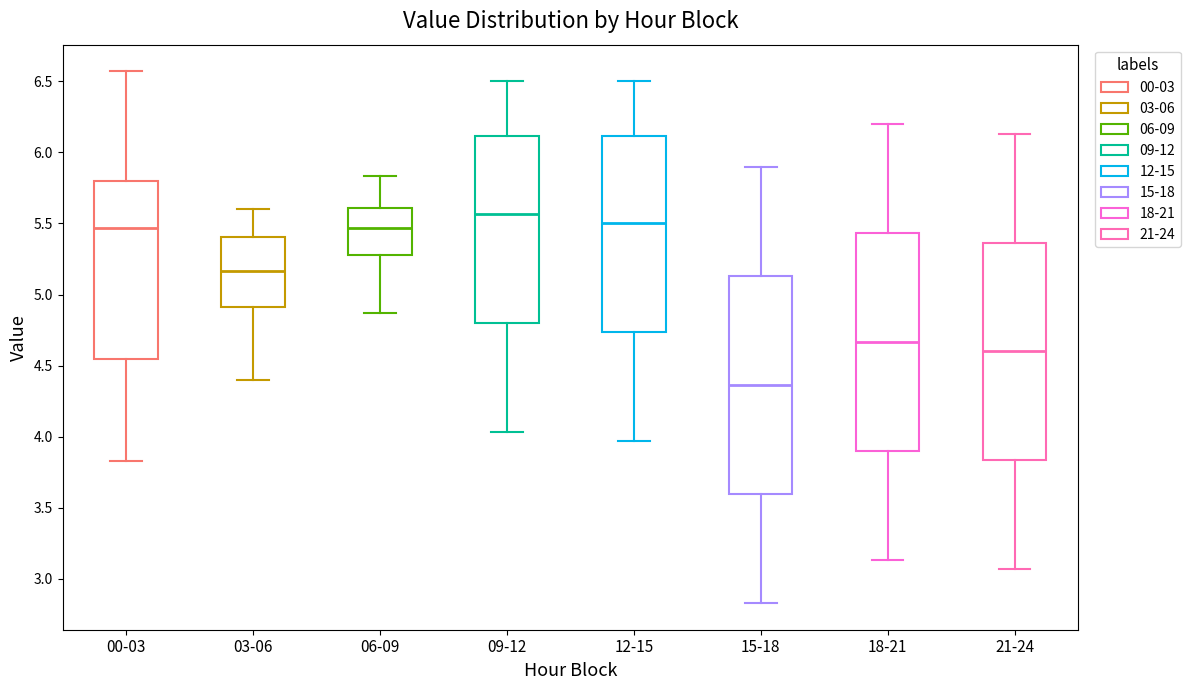

Where does the lower whisker of the box for 18-21 end on the y-axis? The values are not printed on the chart, so give them approximately, as read against the axis.

3.15